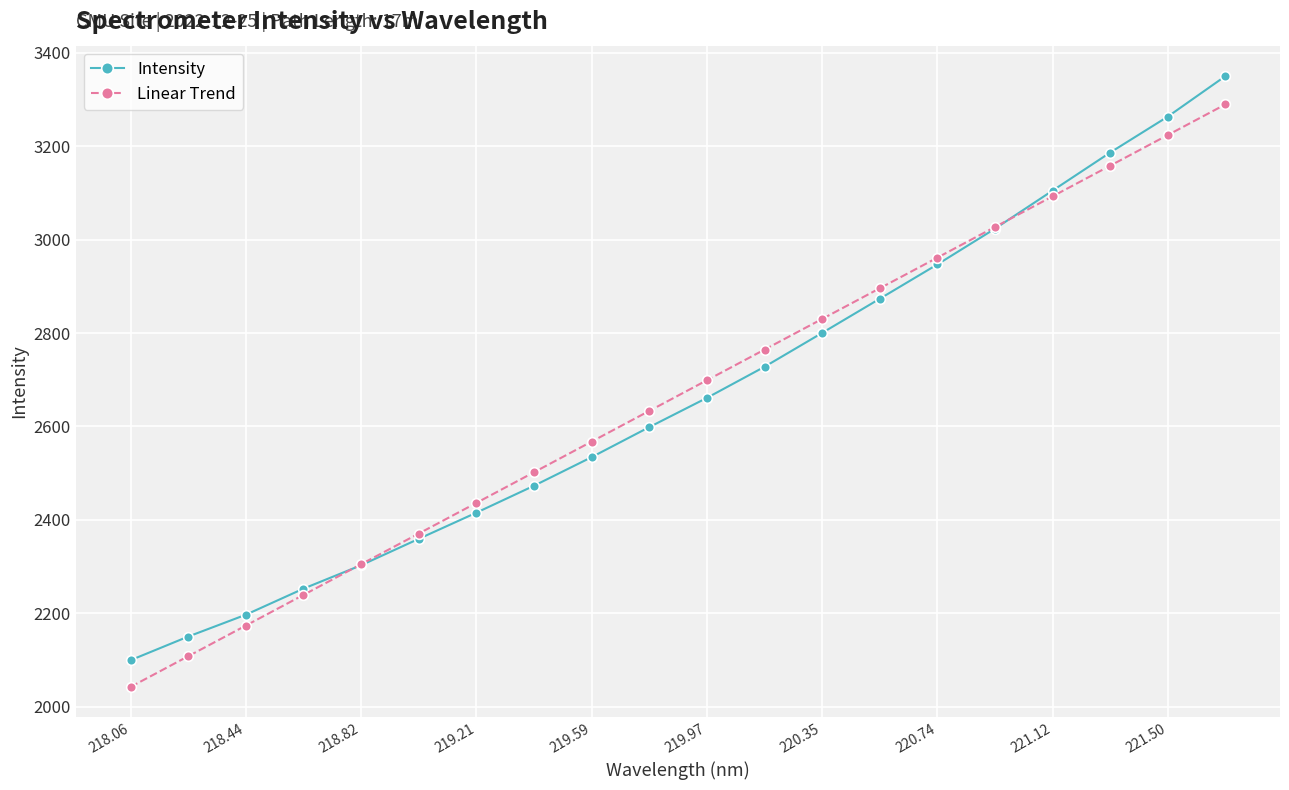

What is the minimum value for Linear Trend?

2042.4